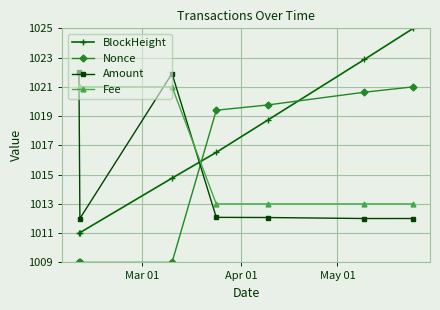

What is the highest value of the Fee series?

1021.0